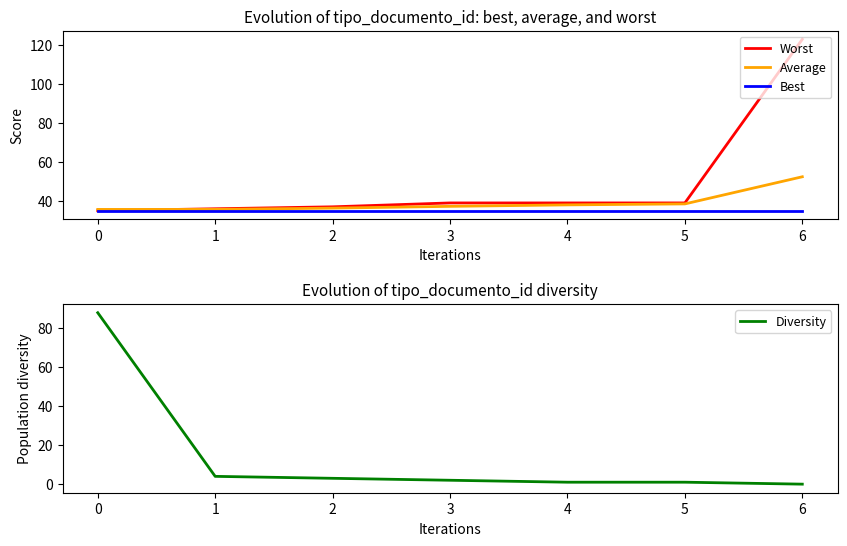

Does the chart have visible grid lines?

No